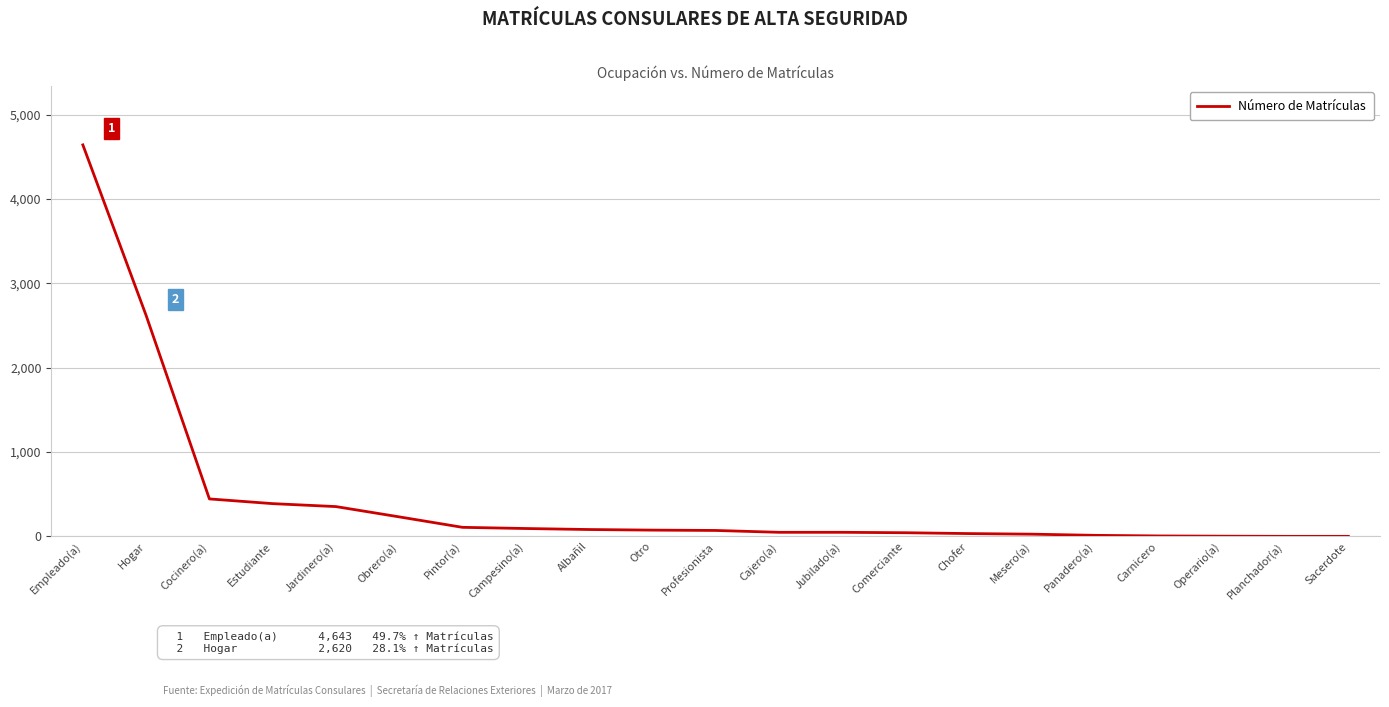

At which label is the value closest to 2322?

Hogar